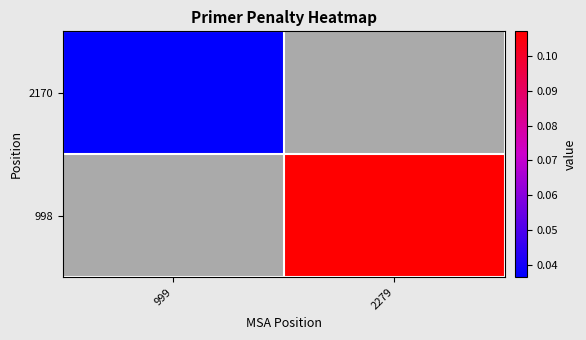

Which series has the largest total across all categories?

998